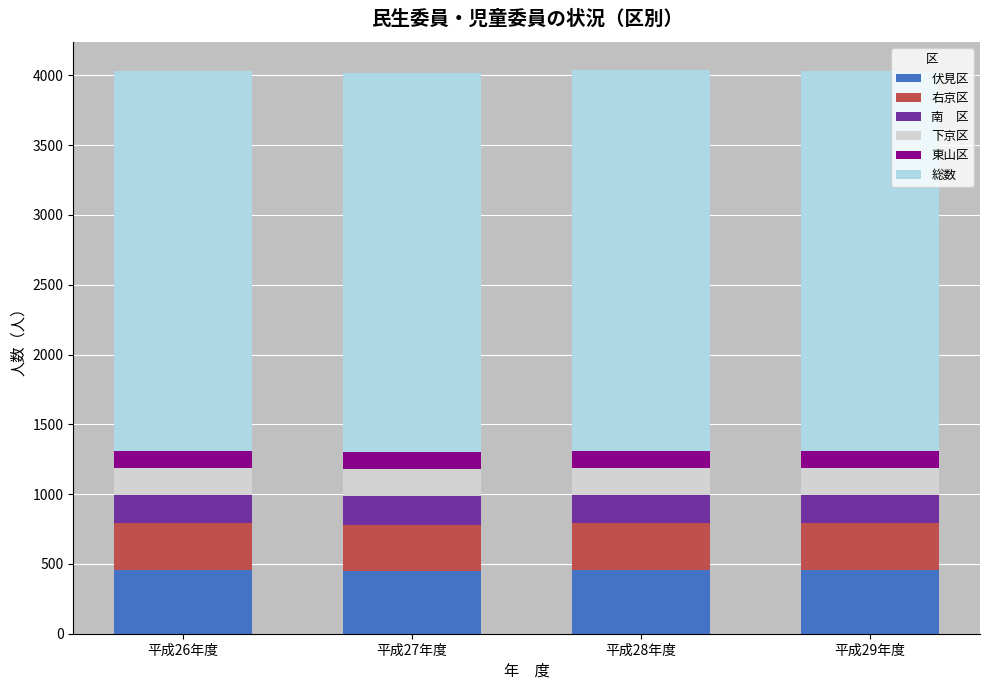

What is the total value across all series at 平成27年度?

4014